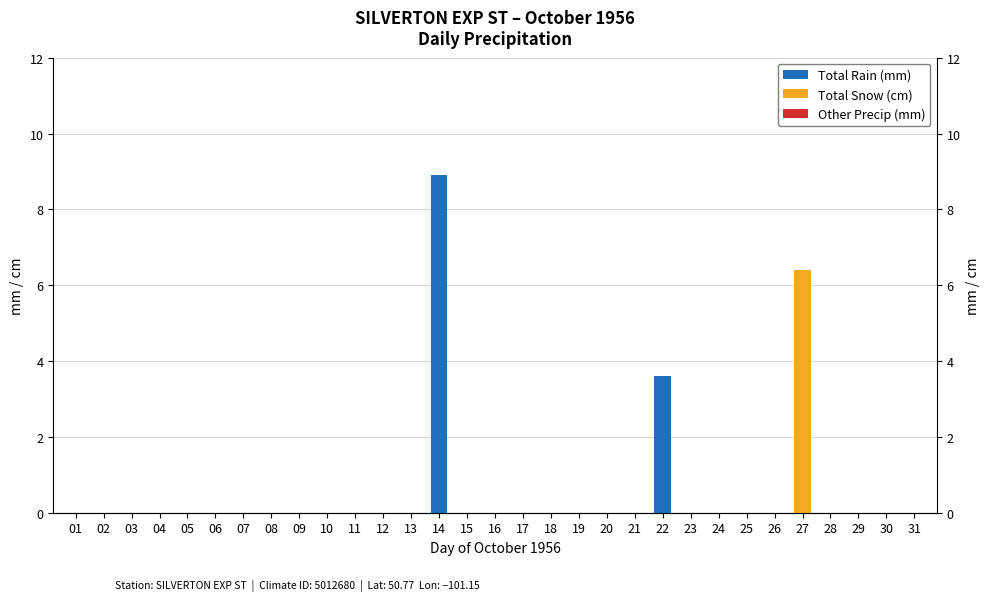

Which series has the largest total across all categories?

Total Rain (mm)